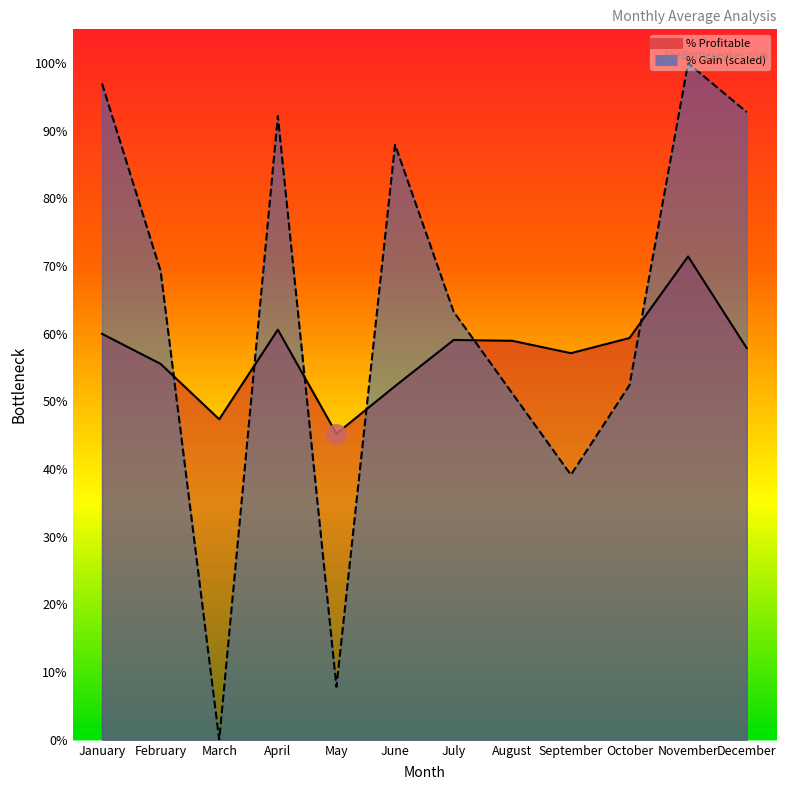

What is the difference between the second highest and second lowest values in the % Profitable series?

0.1